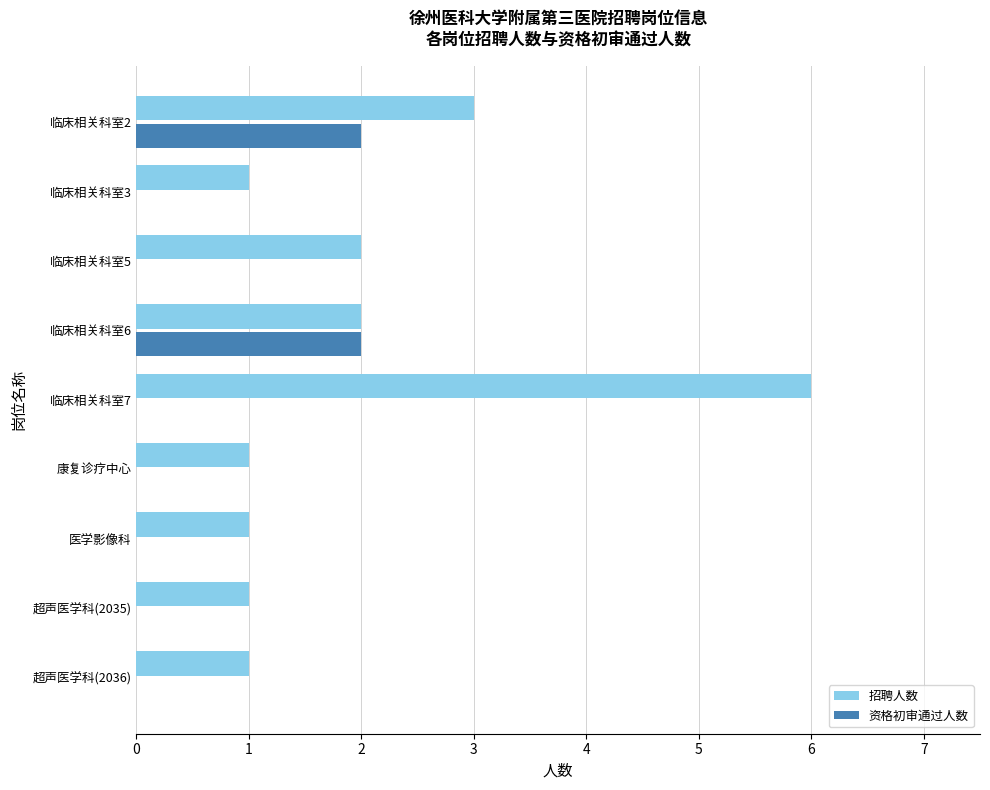

Which series has the largest total across all categories?

招聘人数